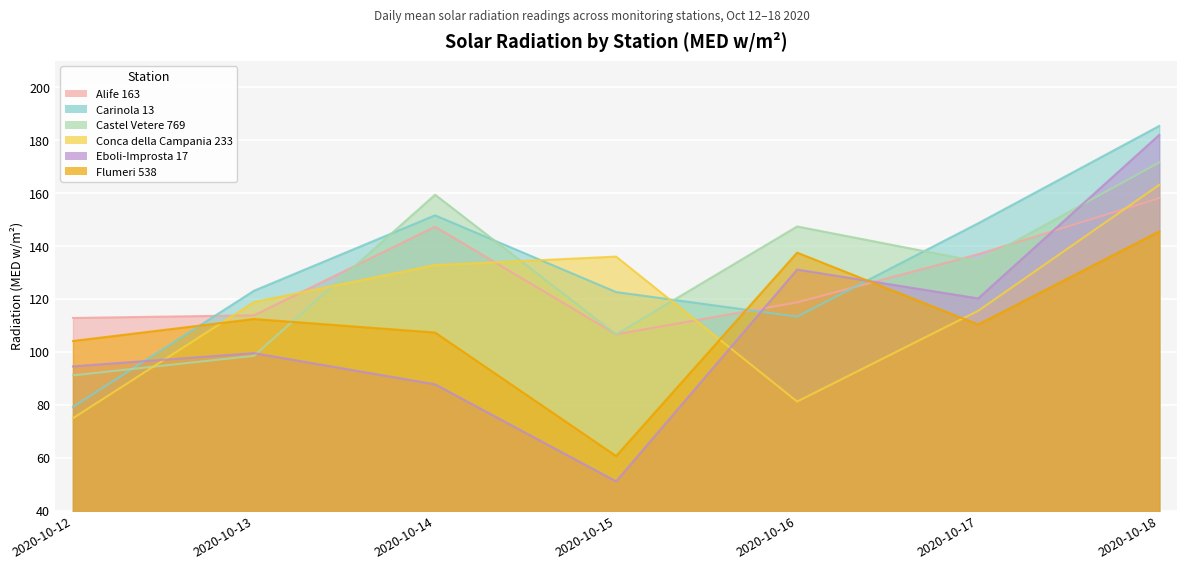

Reading right to left, transcribe all the data shown in this chart.

Alife 163: 2020-10-18=158.1	2020-10-17=136.9	2020-10-16=118.7	2020-10-15=106.6	2020-10-14=147.3	2020-10-13=113.8	2020-10-12=112.8
Carinola 13: 2020-10-18=185.4	2020-10-17=148.6	2020-10-16=113.3	2020-10-15=122.6	2020-10-14=151.6	2020-10-13=123.1	2020-10-12=79.2
Castel Vetere 769: 2020-10-18=171.6	2020-10-17=134.1	2020-10-16=147.4	2020-10-15=106.6	2020-10-14=159.4	2020-10-13=98.5	2020-10-12=91.1
Conca della Campania 233: 2020-10-18=163.1	2020-10-17=115.5	2020-10-16=81.2	2020-10-15=136.0	2020-10-14=132.8	2020-10-13=118.8	2020-10-12=74.9
Eboli-Improsta 17: 2020-10-18=182.0	2020-10-17=120.2	2020-10-16=131.1	2020-10-15=51.0	2020-10-14=87.7	2020-10-13=99.5	2020-10-12=94.5
Flumeri 538: 2020-10-18=145.5	2020-10-17=110.3	2020-10-16=137.5	2020-10-15=60.6	2020-10-14=107.3	2020-10-13=112.4	2020-10-12=104.1